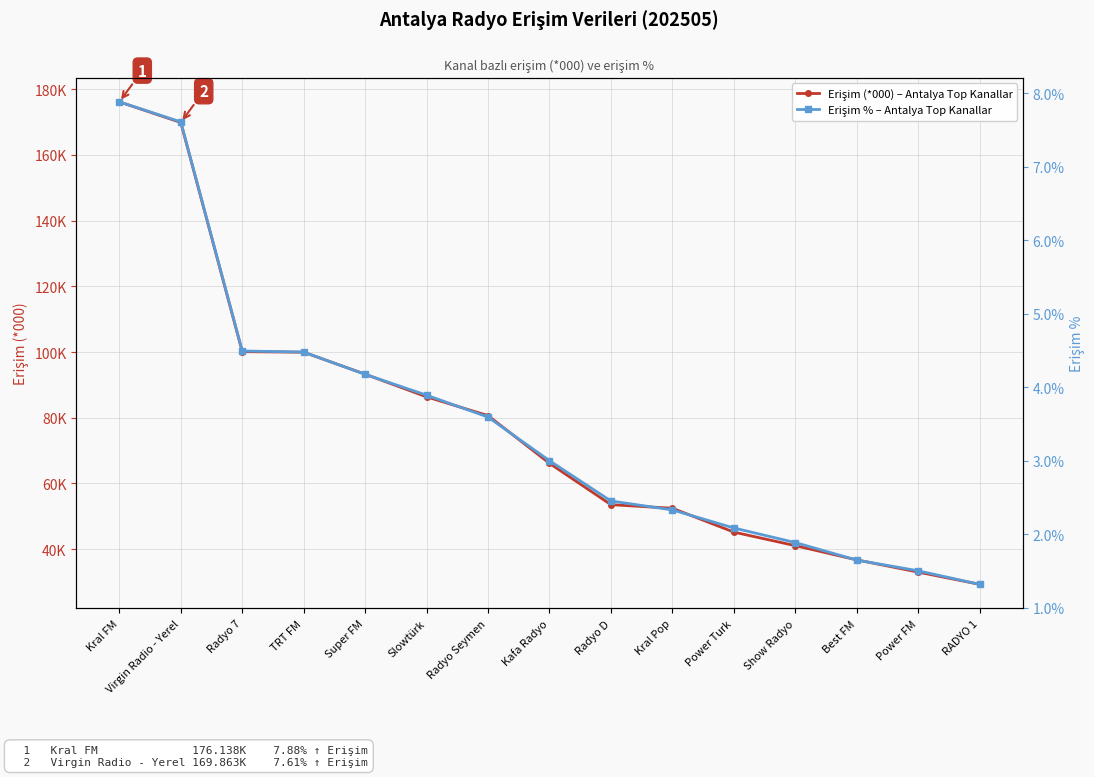

Reading left to right, list all the values displayed in this chart.

Erişim (*000) – Antalya Top Kanallar: Kral FM=176.1	Virgin Radio - Yerel=169.9	Radyo 7=100.1	TRT FM=99.9	Super FM=93.3	Slowtürk=86.4	Radyo Seymen=80.7	Kafa Radyo=66.1	Radyo D=53.5	Kral Pop=52.5	Power Turk=45.2	Show Radyo=41.1	Best FM=36.7	Power FM=33.0	RADYO 1=29.3
Erişim % – Antalya Top Kanallar: Kral FM=7.9	Virgin Radio - Yerel=7.6	Radyo 7=4.5	TRT FM=4.5	Super FM=4.2	Slowtürk=3.9	Radyo Seymen=3.6	Kafa Radyo=3.0	Radyo D=2.5	Kral Pop=2.3	Power Turk=2.1	Show Radyo=1.9	Best FM=1.6	Power FM=1.5	RADYO 1=1.3